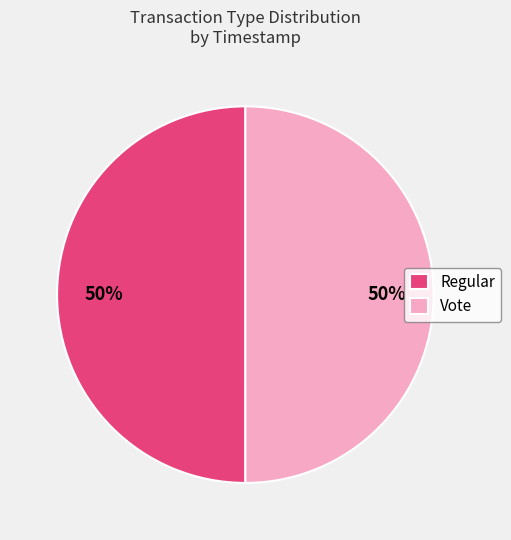

What is the ratio of the value at Vote to the value at Regular?

1.0